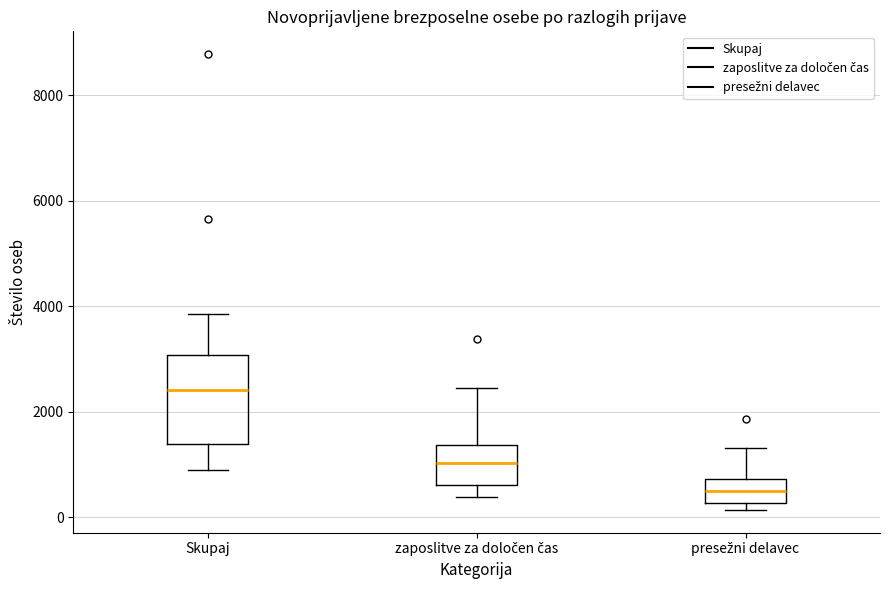

Where is the lower edge of the box for Skupaj on the y-axis? The values are not printed on the chart, so give them approximately, as read against the axis.

1400